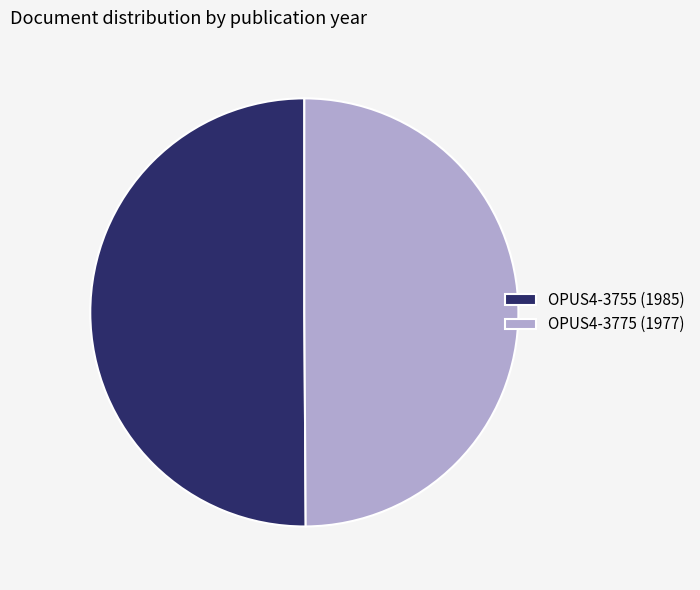

How many segments does this pie chart have?

2